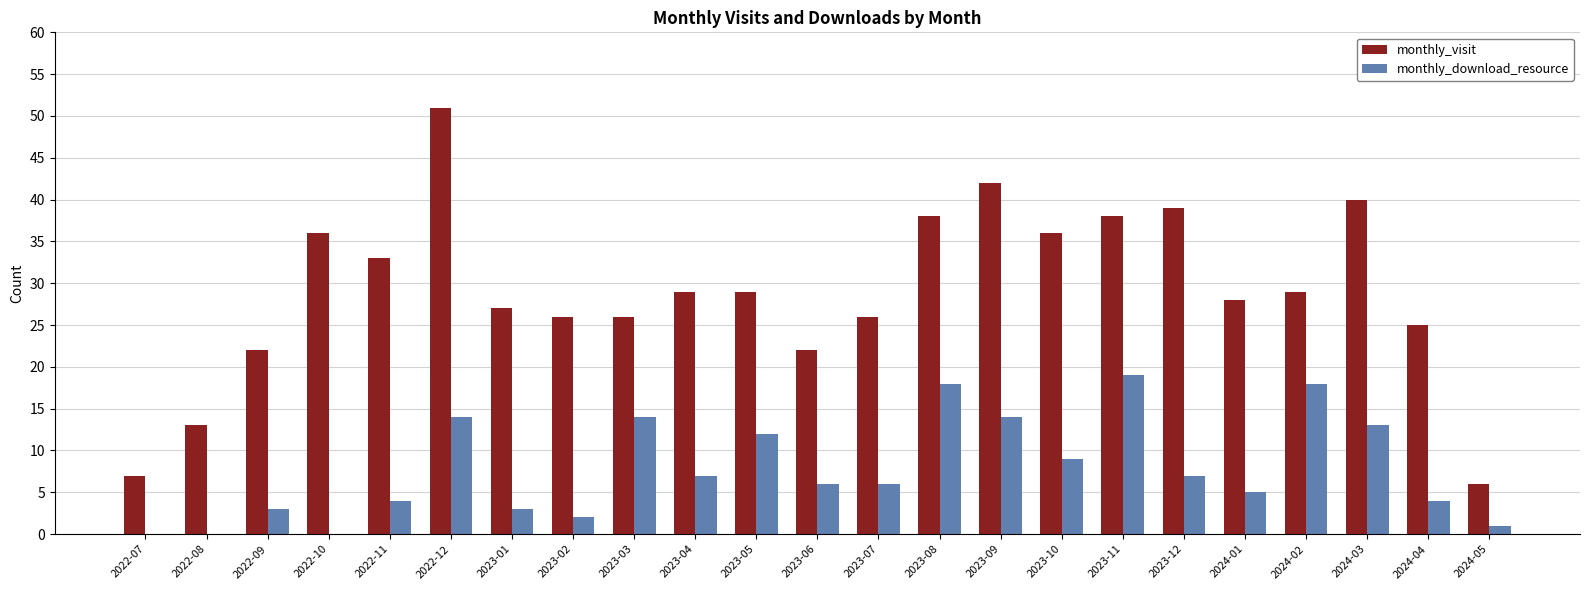

Reading left to right, transcribe all the data shown in this chart.

monthly_visit: 7	13	22	36	33	51	27	26	26	29	29	22	26	38	42	36	38	39	28	29	40	25	6
monthly_download_resource: 0	0	3	0	4	14	3	2	14	7	12	6	6	18	14	9	19	7	5	18	13	4	1